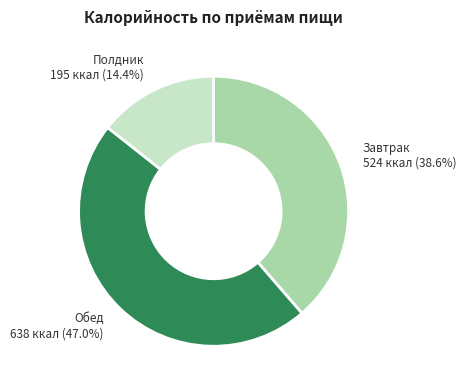

Is there any slice that represents more than half of the pie?

No